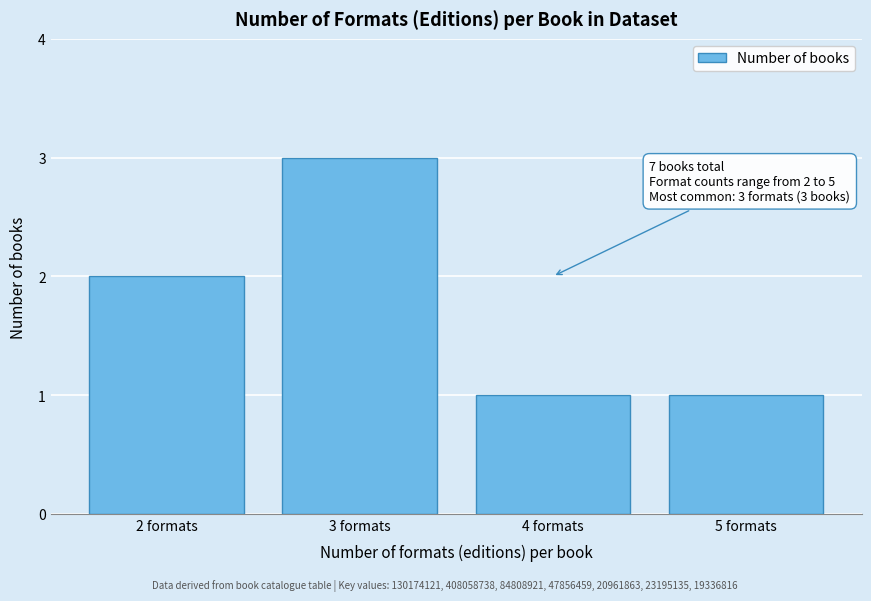

Reading left to right, what are all the values shown in this chart?

2 formats=2	3 formats=3	4 formats=1	5 formats=1